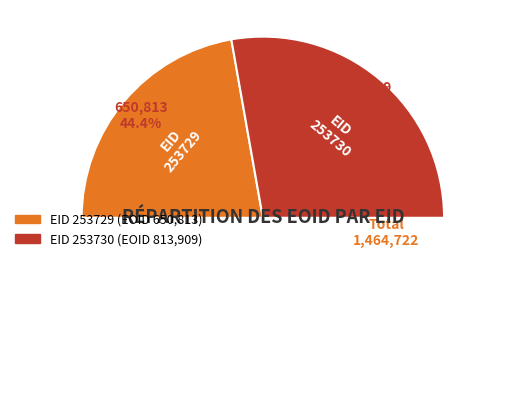

The 253730 slice represents 67% of the pie. True or false?

False